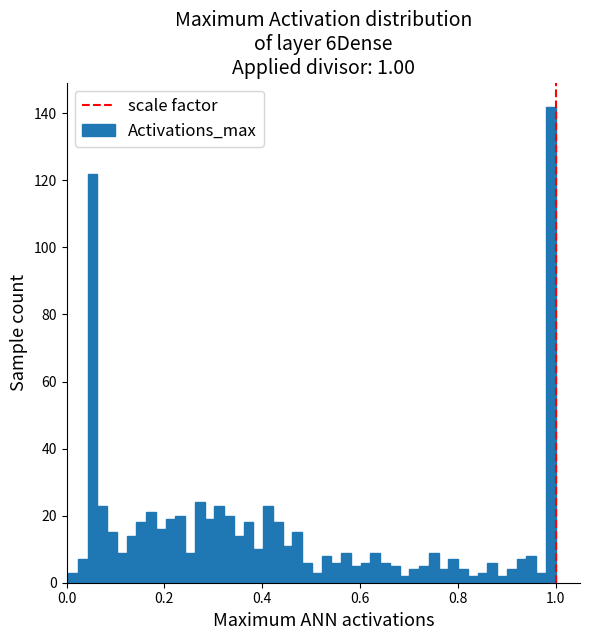

Read against the x-axis, roughly where is the centre of the tallest bar?

1.00